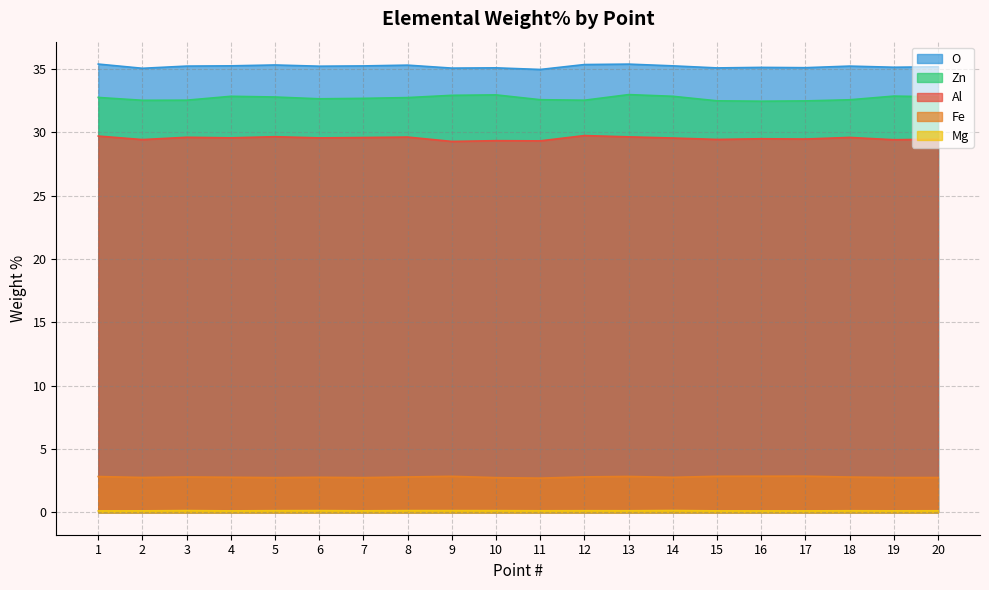

What is the average value of the Mg series?

0.1